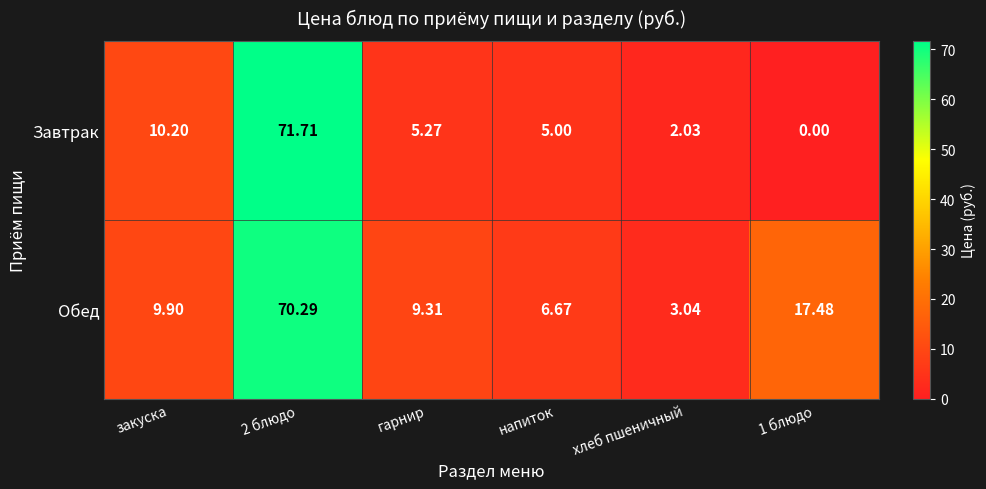

Which series has the widest spread of values?

Завтрак